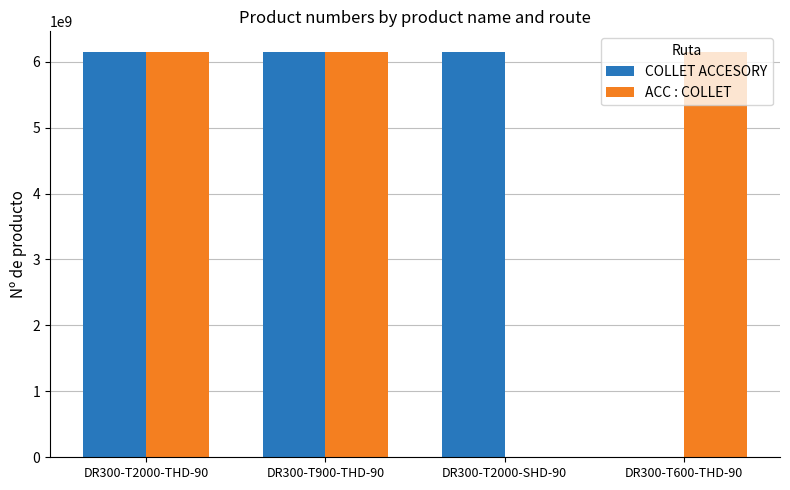

Does the chart contain stacked bars?

No